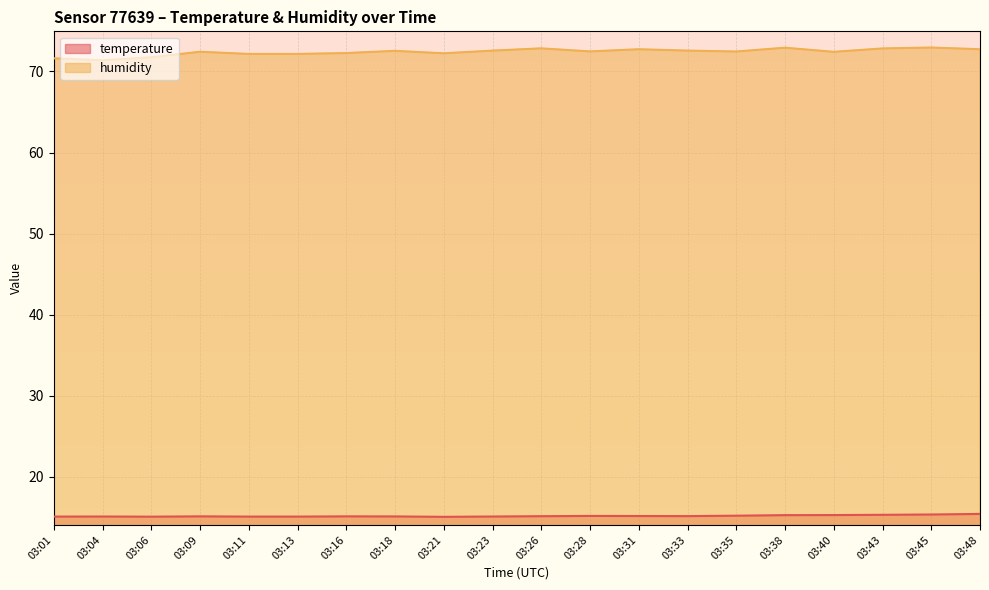

How many lines are shown in the chart?

2